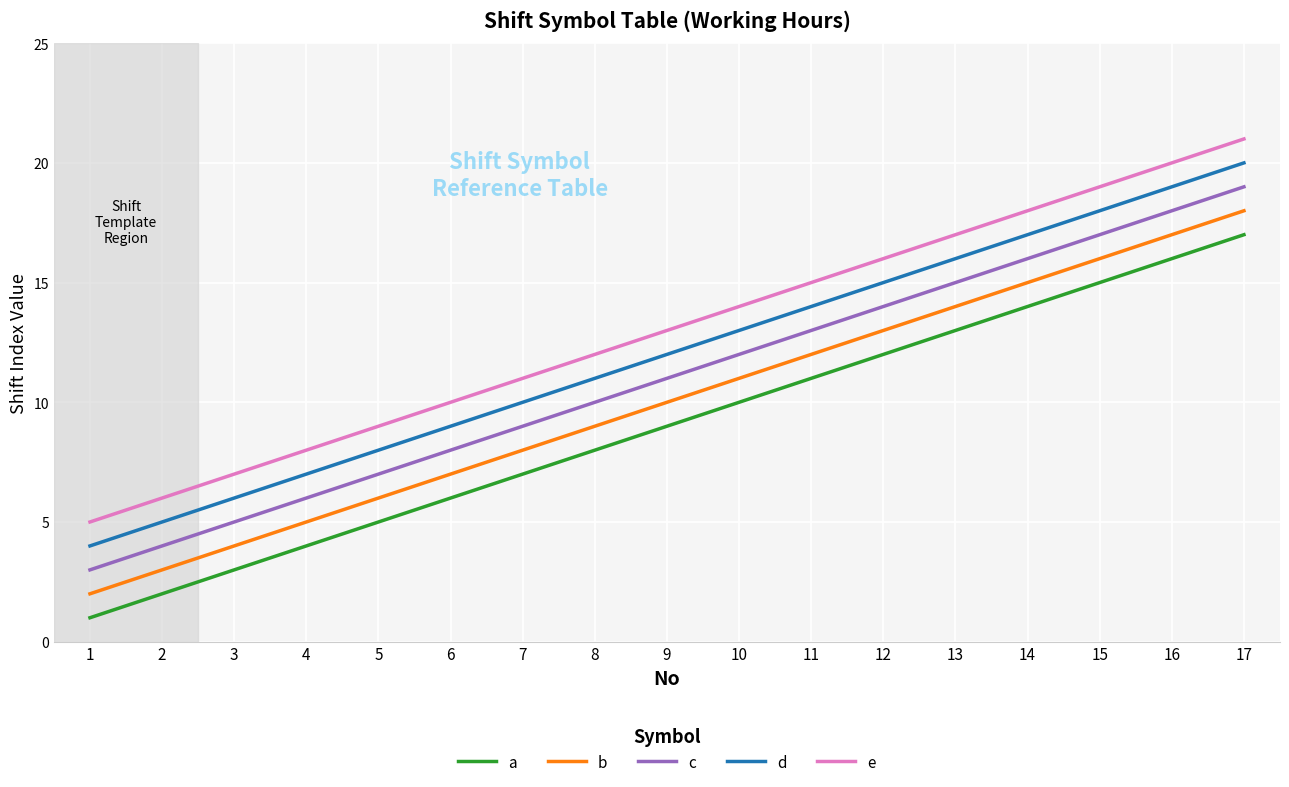

At which category does the chart reach its peak across all series?

17